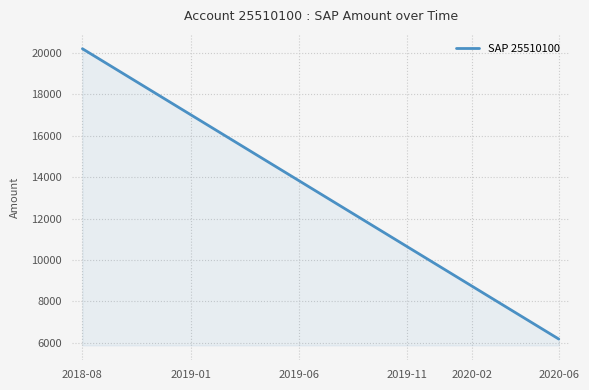

Does the chart have visible grid lines?

Yes